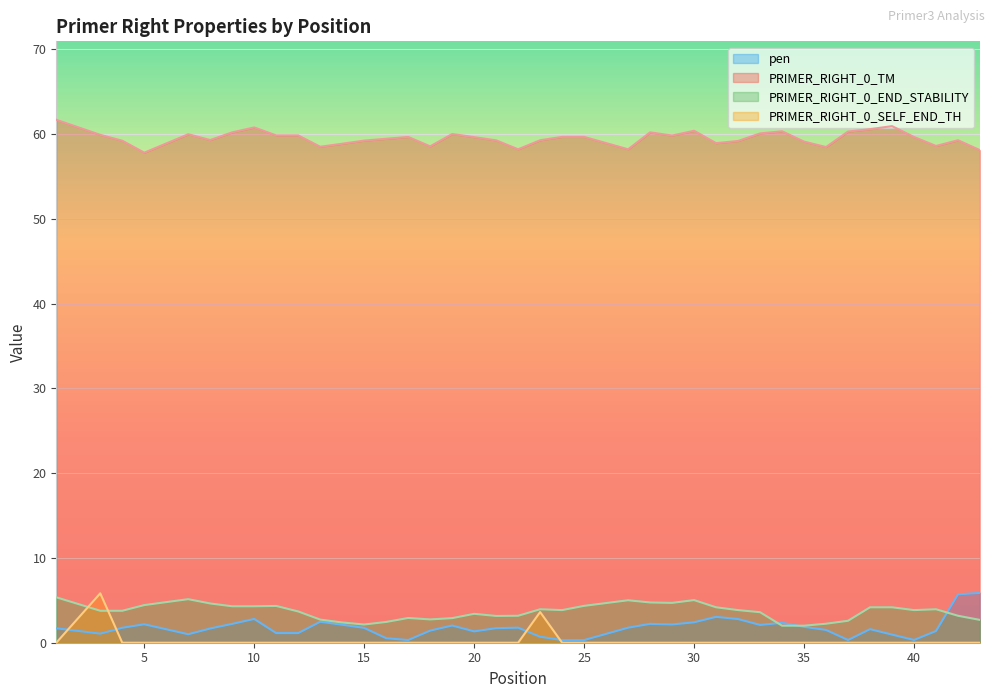

True or false: PRIMER_RIGHT_0_TM and PRIMER_RIGHT_0_SELF_END_TH cross at least once.

False